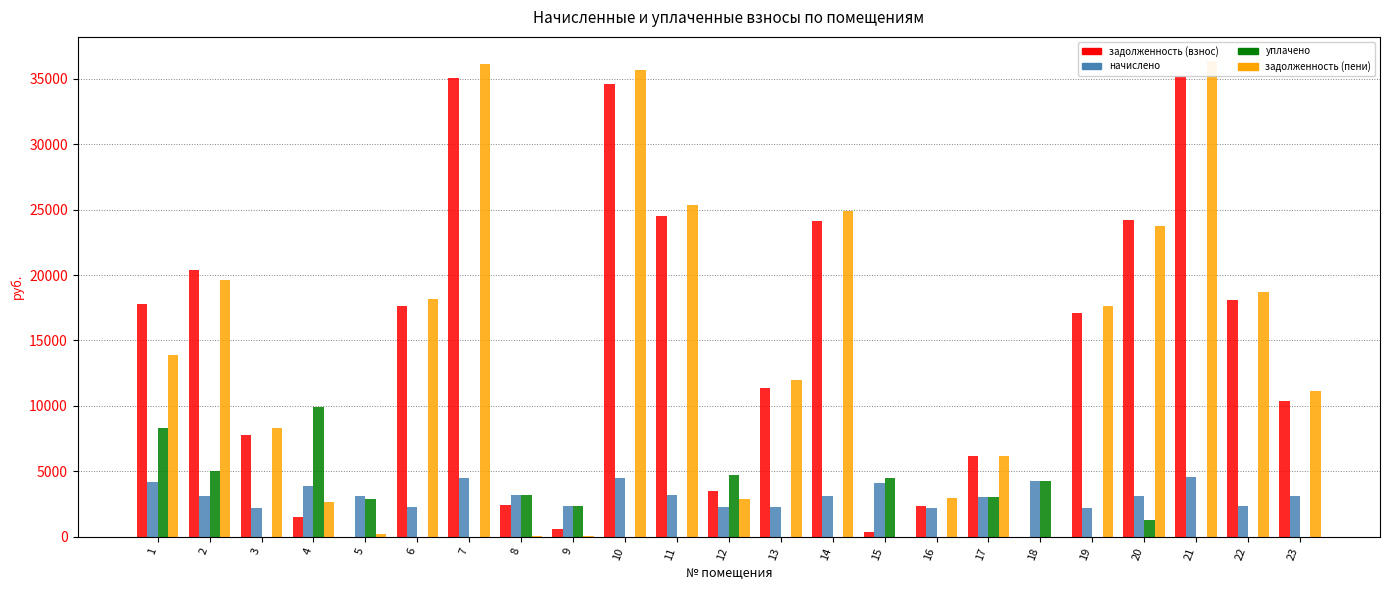

True or false: уплачено has a value of 3182.0 at 8.

True